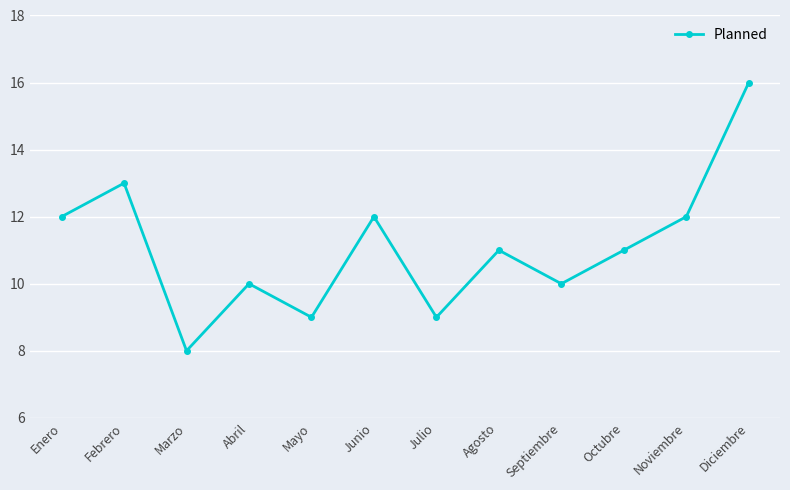

What is the greatest value displayed?

16